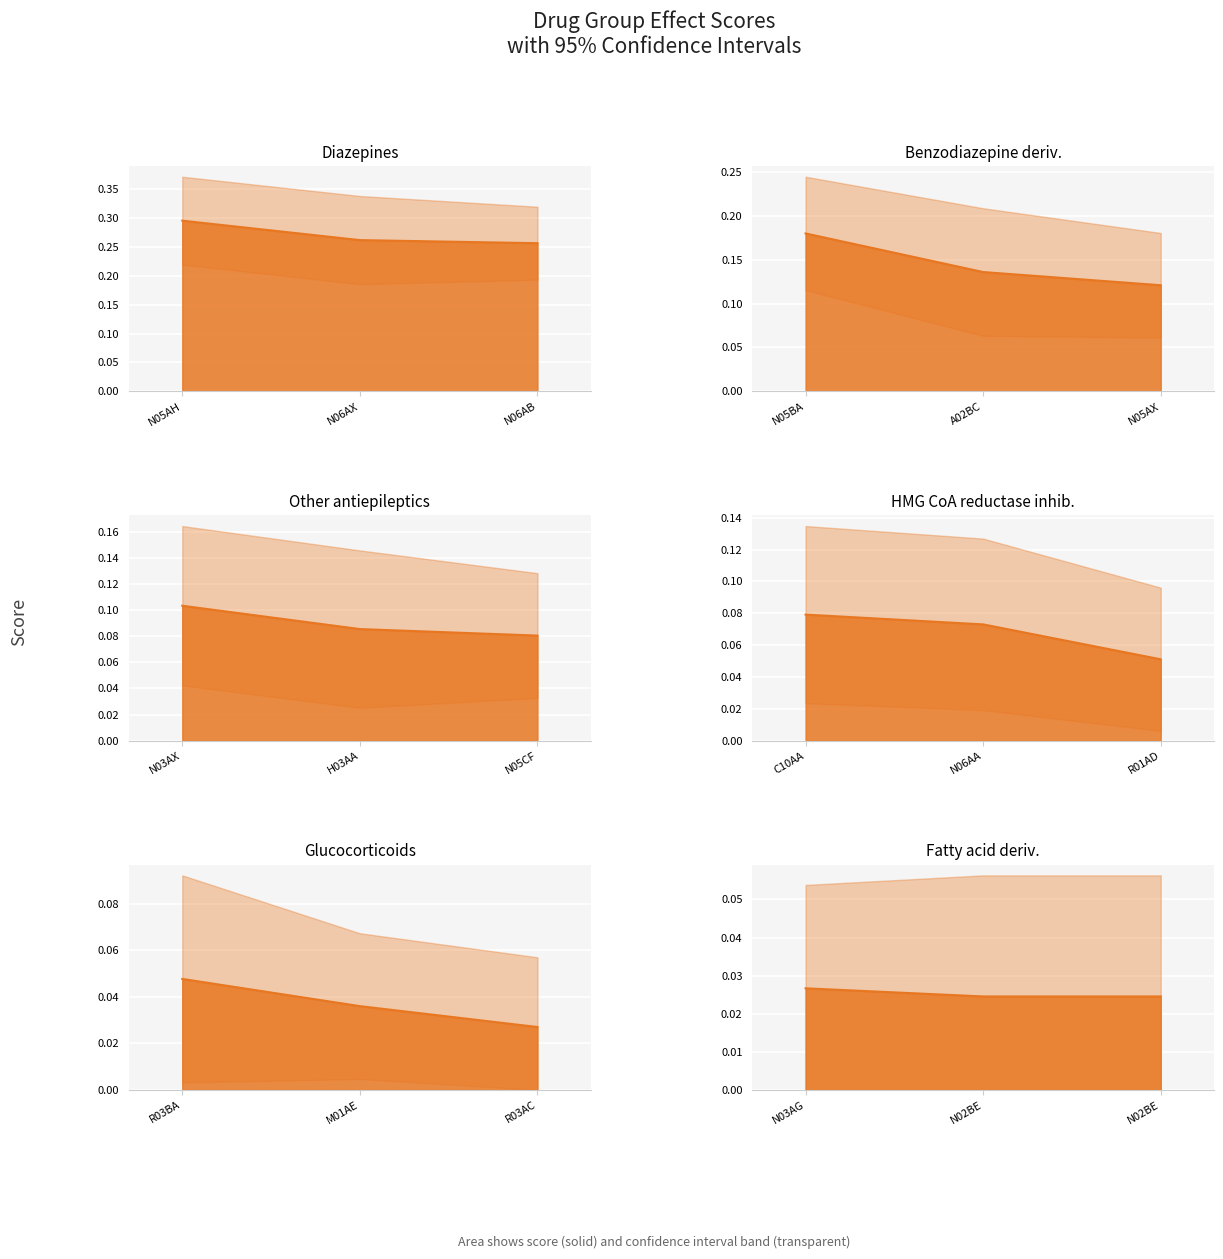

Which has a higher value, N03AG or N02BE?

N03AG